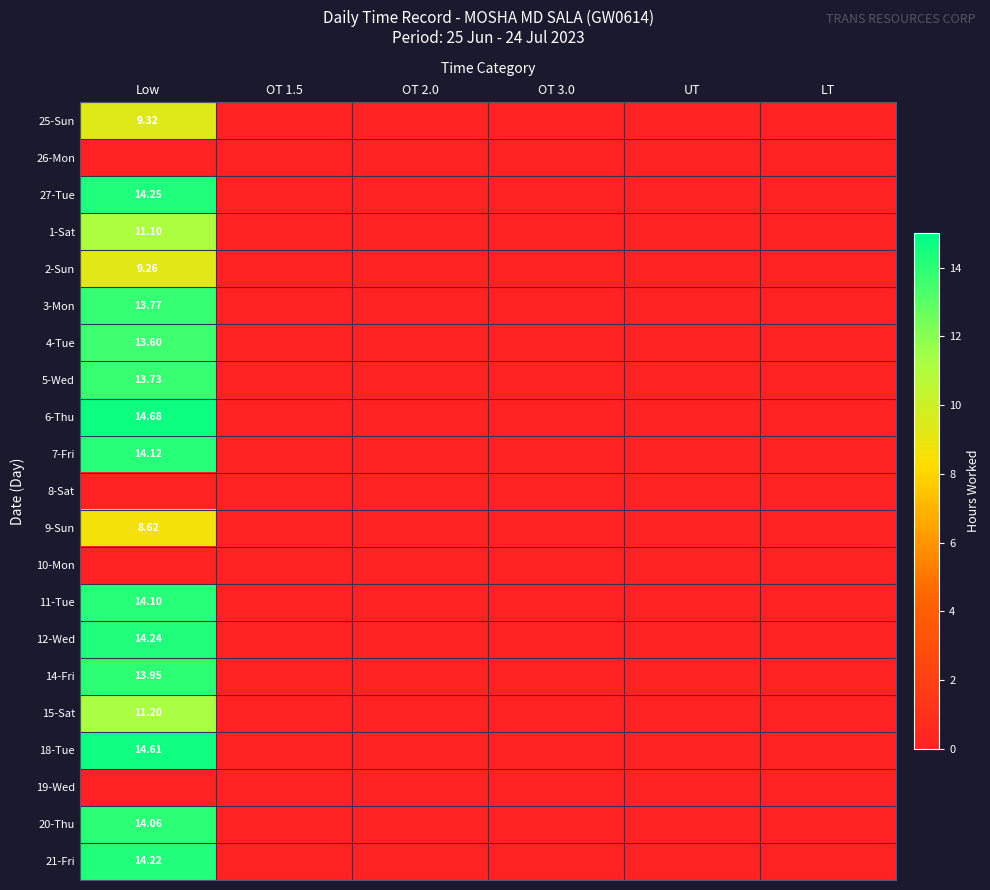

How many distinct data groups are displayed?

21